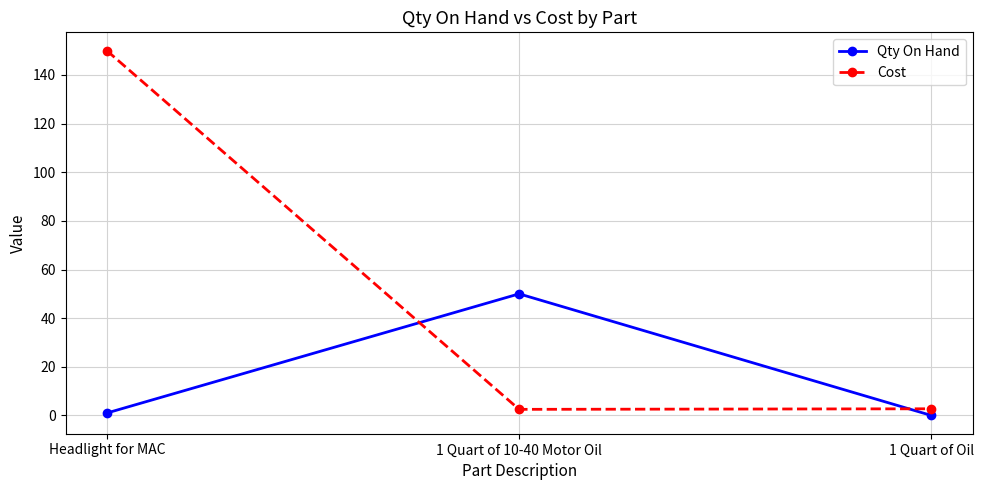

At which category is the sum across all series the highest?

Headlight for MAC